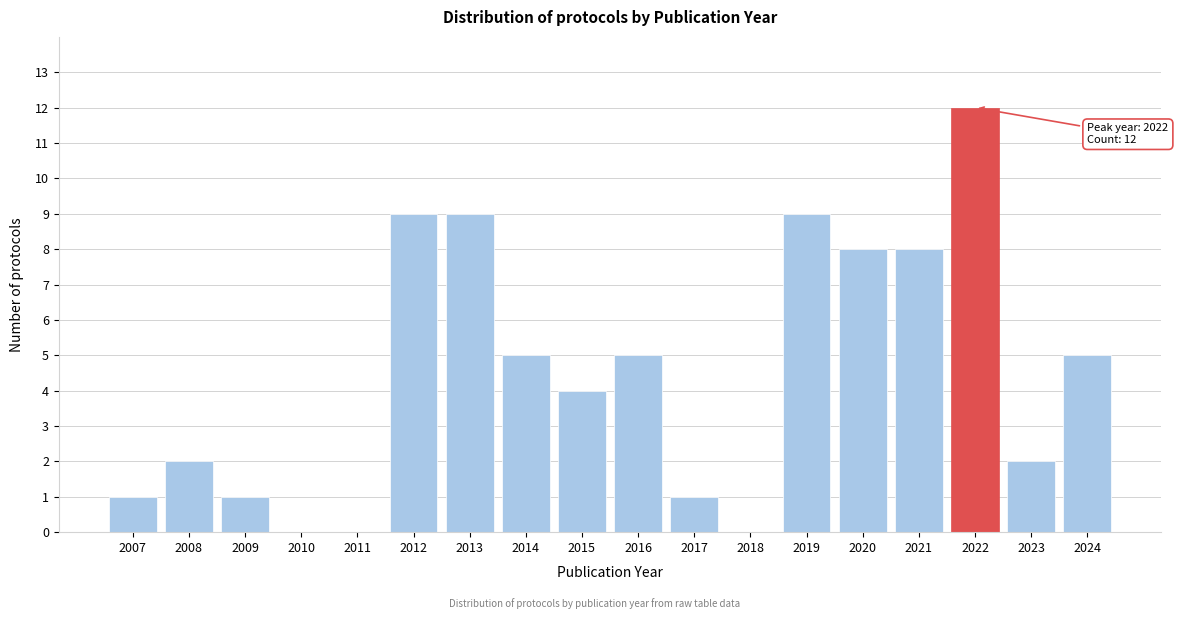

Reading left to right, what are all the values shown in this chart?

2007=1	2008=2	2009=1	2010=0	2011=0	2012=9	2013=9	2014=5	2015=4	2016=5	2017=1	2018=0	2019=9	2020=8	2021=8	2022=12	2023=2	2024=5